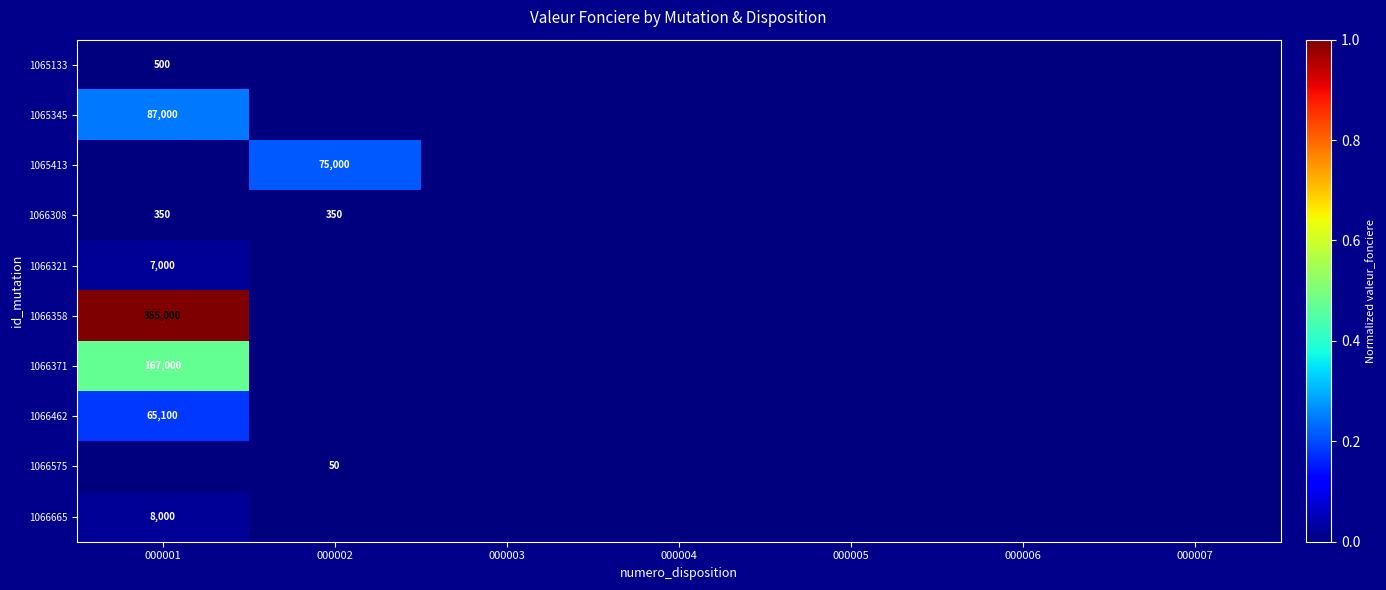

Which category has the highest value across all series?

000001